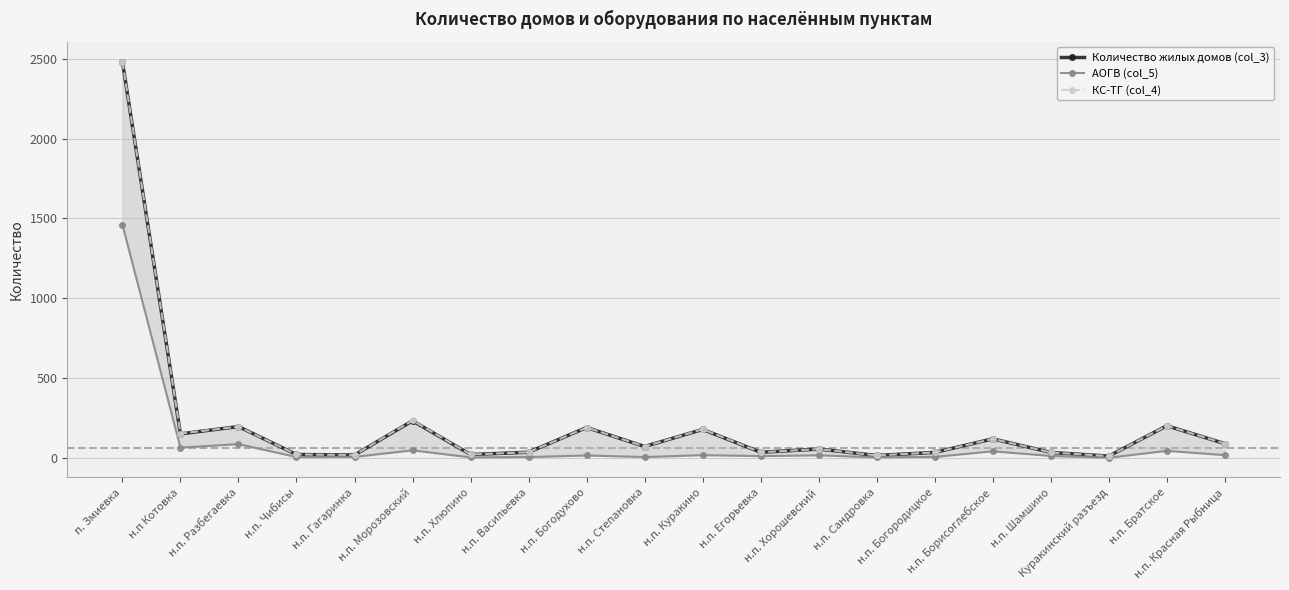

In КС-ТГ (col_4), how many points are higher than both neighbors (excluding endpoints)?

7